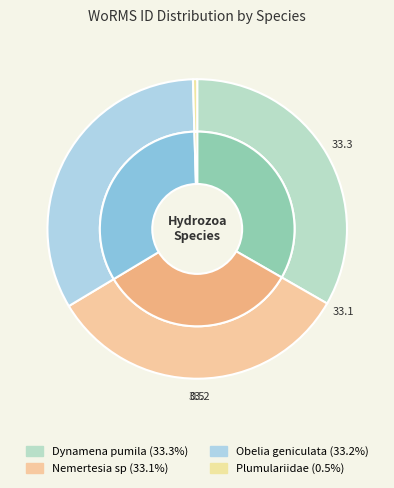

What percentage do Plumulariidae and Nemertesia sp together represent?

33.6%